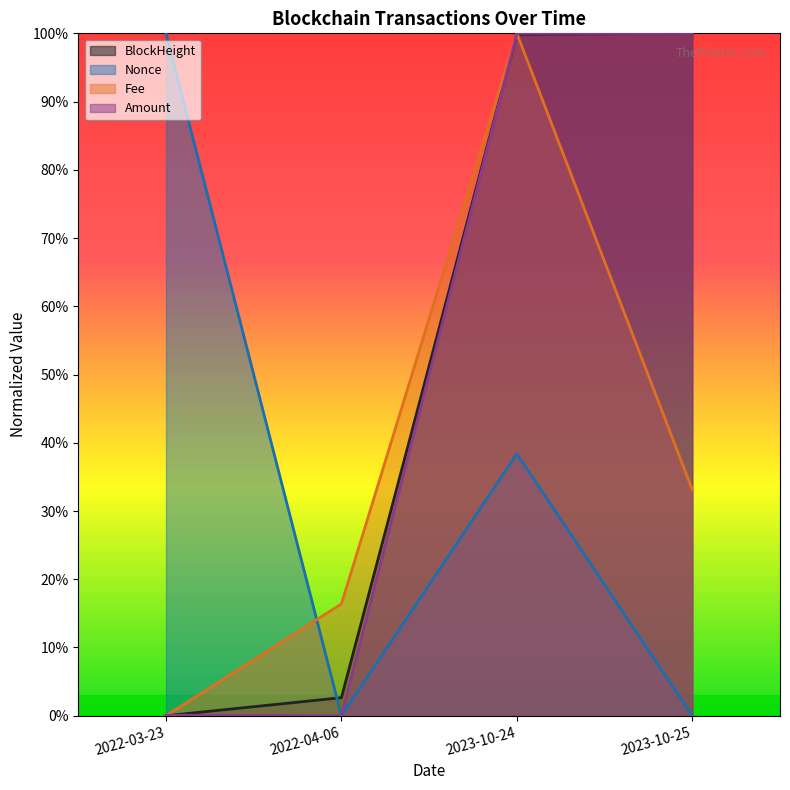

In Nonce, how many points are higher than both neighbors (excluding endpoints)?

1